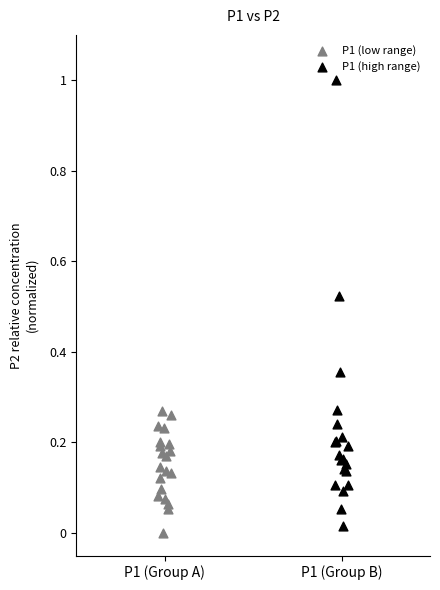

Which series contains the highest Y value?

P1 (high range)